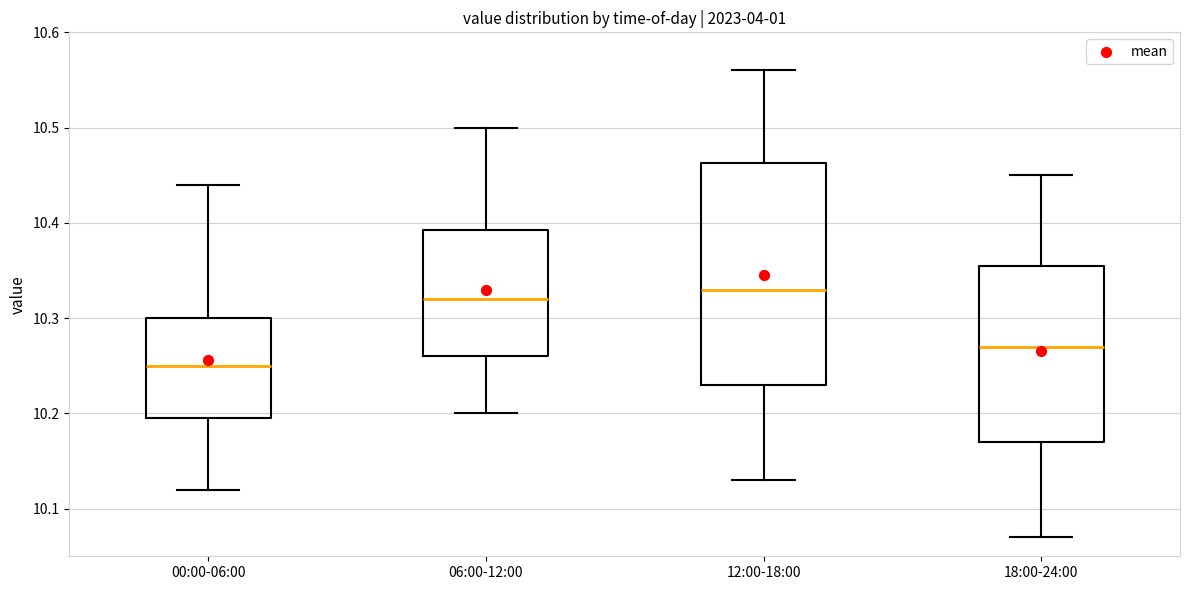

Where is the lower edge of the box for 06:00-12:00 on the y-axis? The values are not printed on the chart, so give them approximately, as read against the axis.

10.26